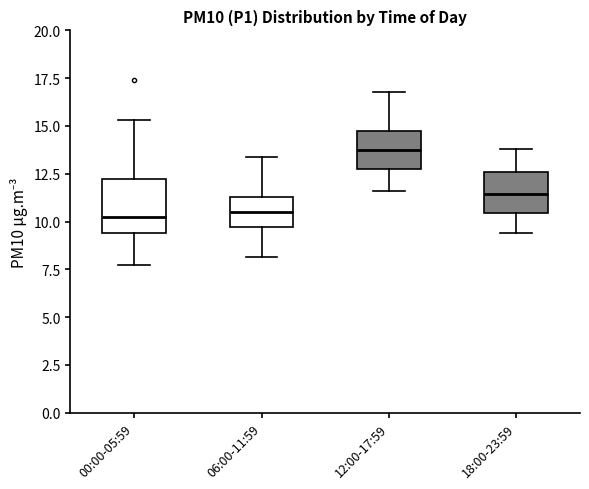

Reading left to right, read every box against the y-axis: the position of its median line, the range the box covers, and the ends of its whiskers. The values are not printed on the chart, so give them approximately, as read against the axis.

00:00-05:59: median 10.5, box 9.5 to 12.0, whiskers 7.5 to 15.5
06:00-11:59: median 10.5, box 9.5 to 11.5, whiskers 8.0 to 13.5
12:00-17:59: median 14.0, box 12.5 to 15.0, whiskers 11.5 to 17.0
18:00-23:59: median 11.5, box 10.5 to 12.5, whiskers 9.5 to 14.0